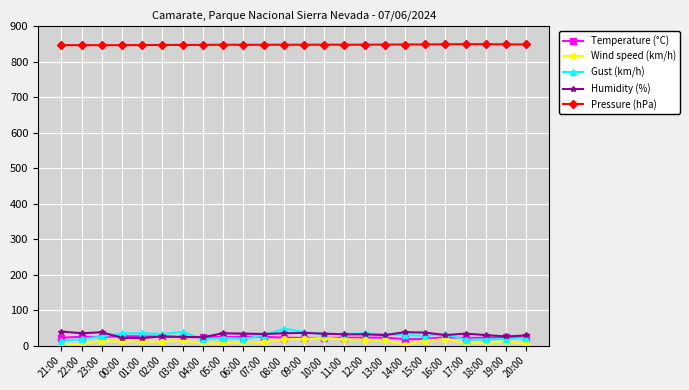

What is the difference between the maximum and minimum values in the Temperature (°C) series?

8.5